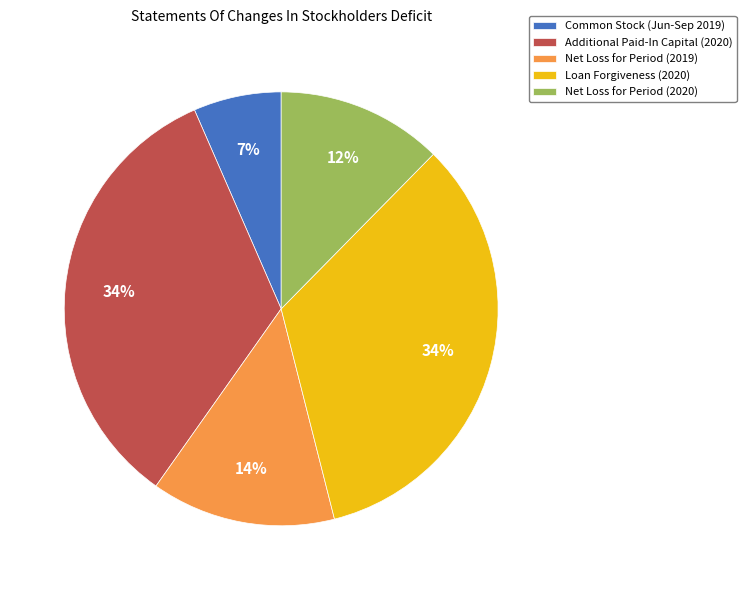

Between Loan Forgiveness (2020) and Net Loss for Period (2019), which is larger?

Loan Forgiveness (2020)